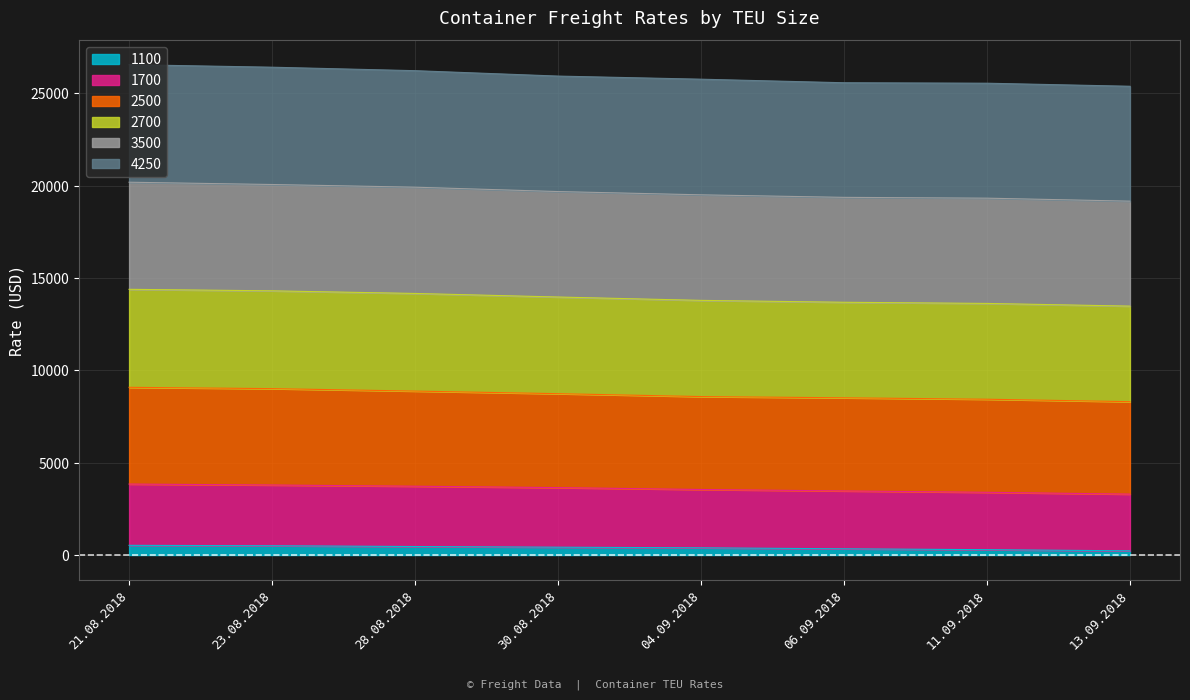

What are all the series names shown in the legend?

1100, 1700, 2500, 2700, 3500, 4250